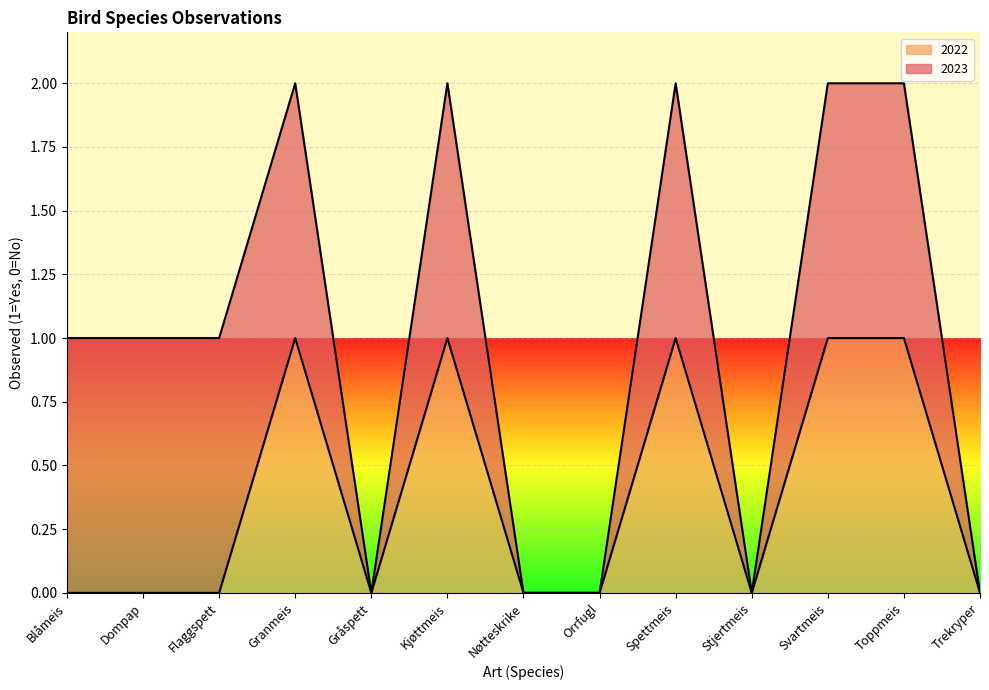

Reading right to left, what are all the values shown in this chart?

Trekryper=0	Toppmeis=1	Svartmeis=1	Stjertmeis=0	Spettmeis=1	Orrfugl=0	Nøtteskrike=0	Kjøttmeis=1	Gråspett=0	Granmeis=1	Flaggspett=0	Dompap=0	Blåmeis=0